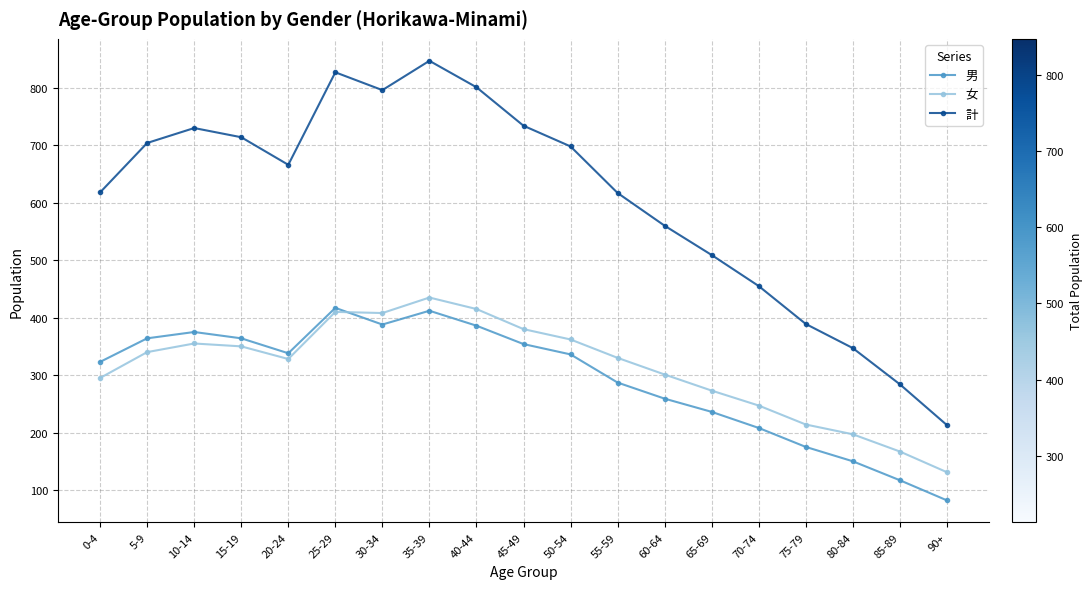

Is it true that 女 equals 137 at 0-4?

False